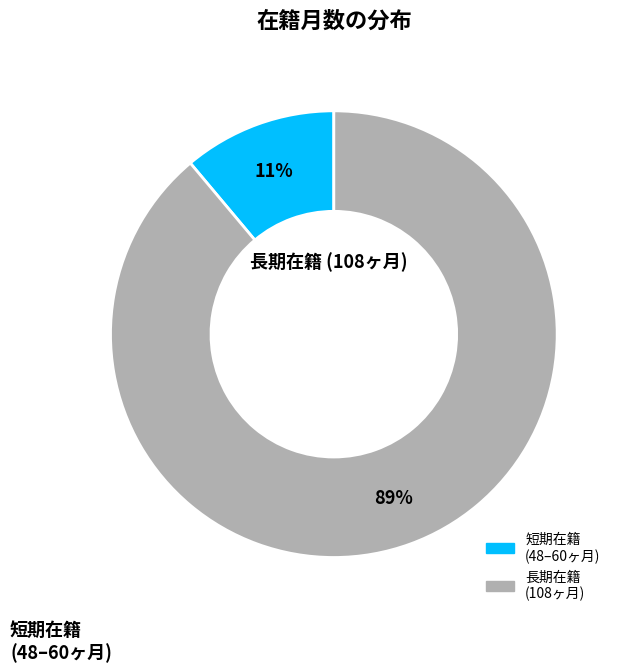

Does any single category account for the majority?

Yes